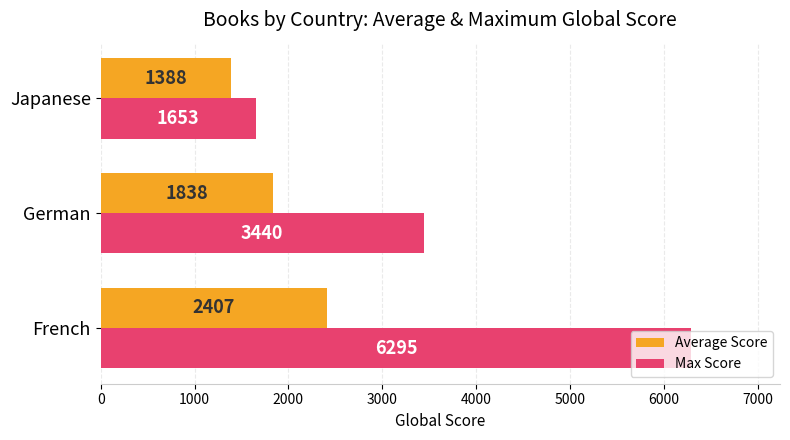

Which series has the widest spread of values?

Max Score